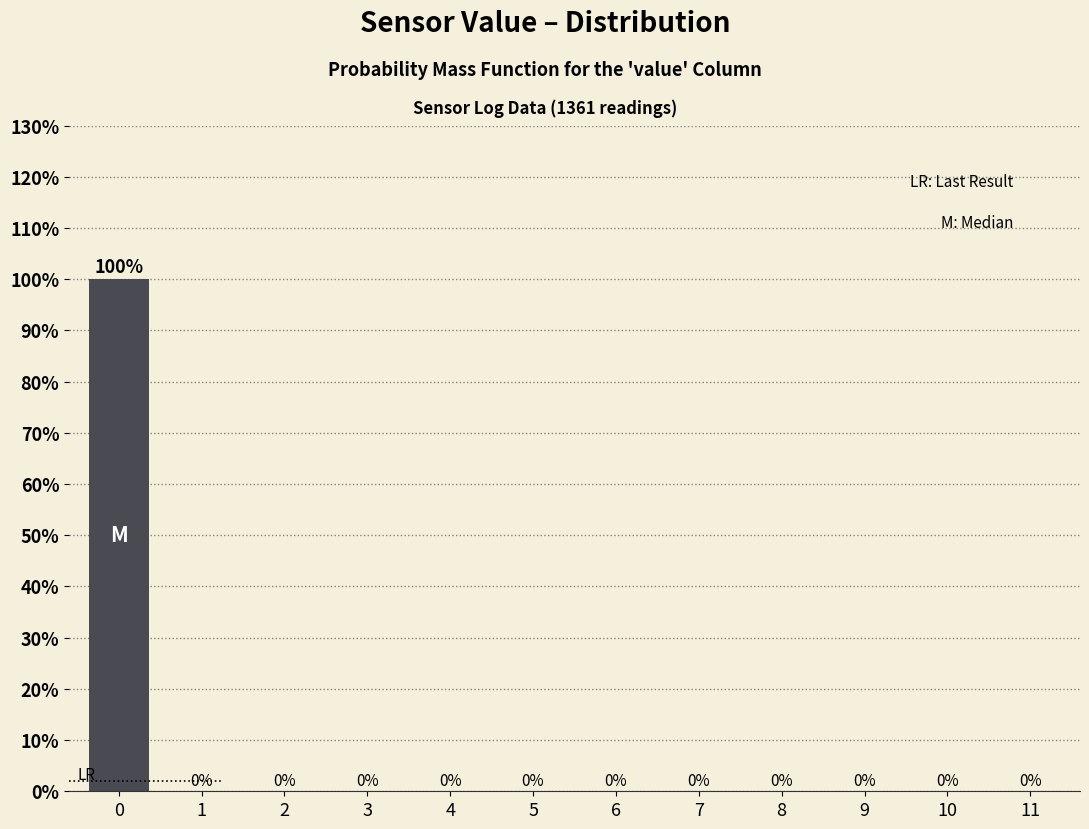

Reading left to right, list all the values displayed in this chart.

0=100	1=0	2=0	3=0	4=0	5=0	6=0	7=0	8=0	9=0	10=0	11=0